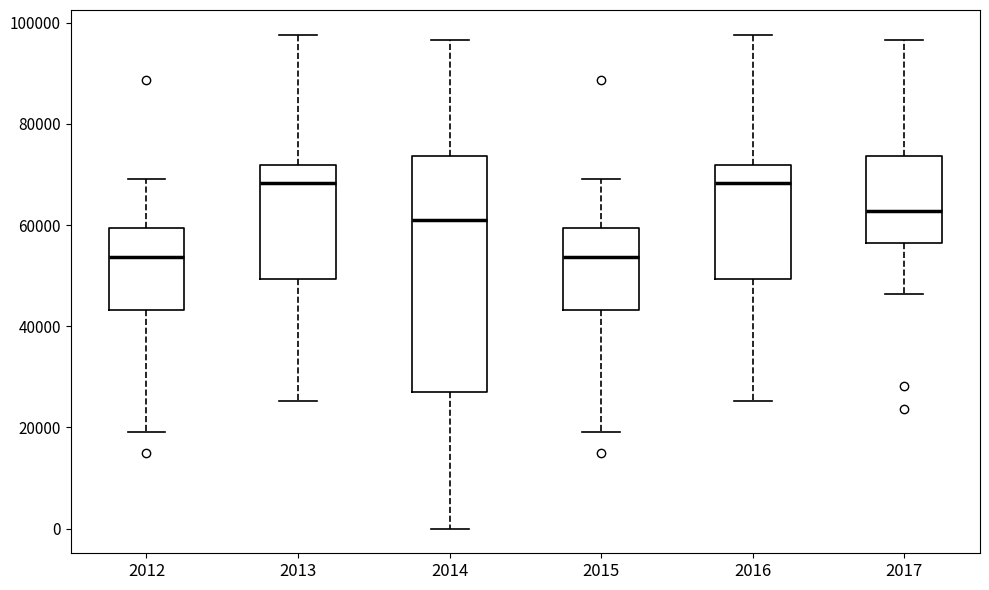

Reading left to right, read every box against the y-axis: the position of its median line, the range the box covers, and the ends of its whiskers. The values are not printed on the chart, so give them approximately, as read against the axis.

2012: median 54000, box 44000 to 60000, whiskers 20000 to 70000
2013: median 68000, box 50000 to 72000, whiskers 26000 to 98000
2014: median 62000, box 28000 to 74000, whiskers 0 to 96000
2015: median 54000, box 44000 to 60000, whiskers 20000 to 70000
2016: median 68000, box 50000 to 72000, whiskers 26000 to 98000
2017: median 62000, box 56000 to 74000, whiskers 46000 to 96000